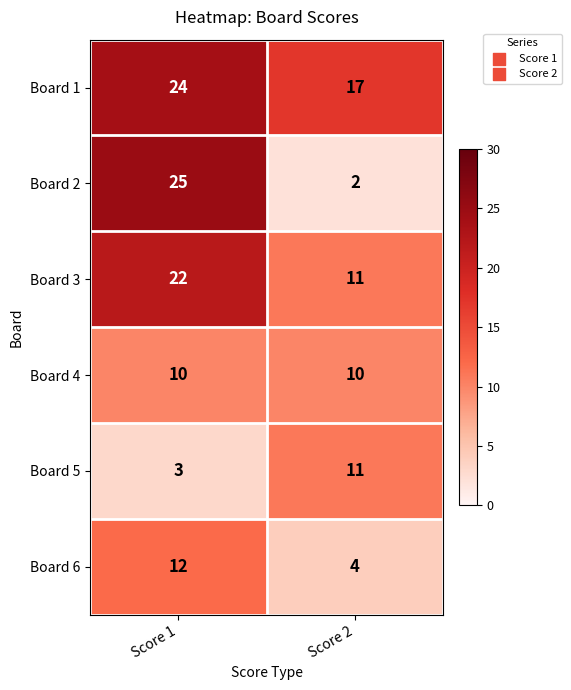

Between Score 1 and Score 2, which series saw the biggest shift?

Board 2